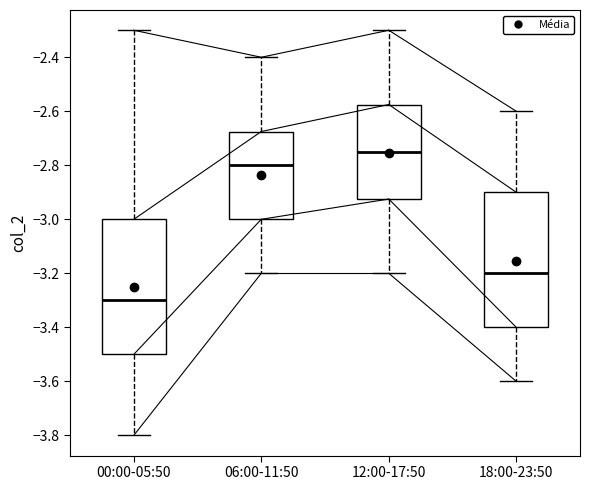

Reading left to right, read every box against the y-axis: the position of its median line, the range the box covers, and the ends of its whiskers. The values are not printed on the chart, so give them approximately, as read against the axis.

00:00-05:50: median -3.30, box -3.50 to -3.00, whiskers -3.80 to -2.30
06:00-11:50: median -2.80, box -3.00 to -2.68, whiskers -3.20 to -2.40
12:00-17:50: median -2.74, box -2.92 to -2.58, whiskers -3.20 to -2.30
18:00-23:50: median -3.20, box -3.40 to -2.90, whiskers -3.60 to -2.60